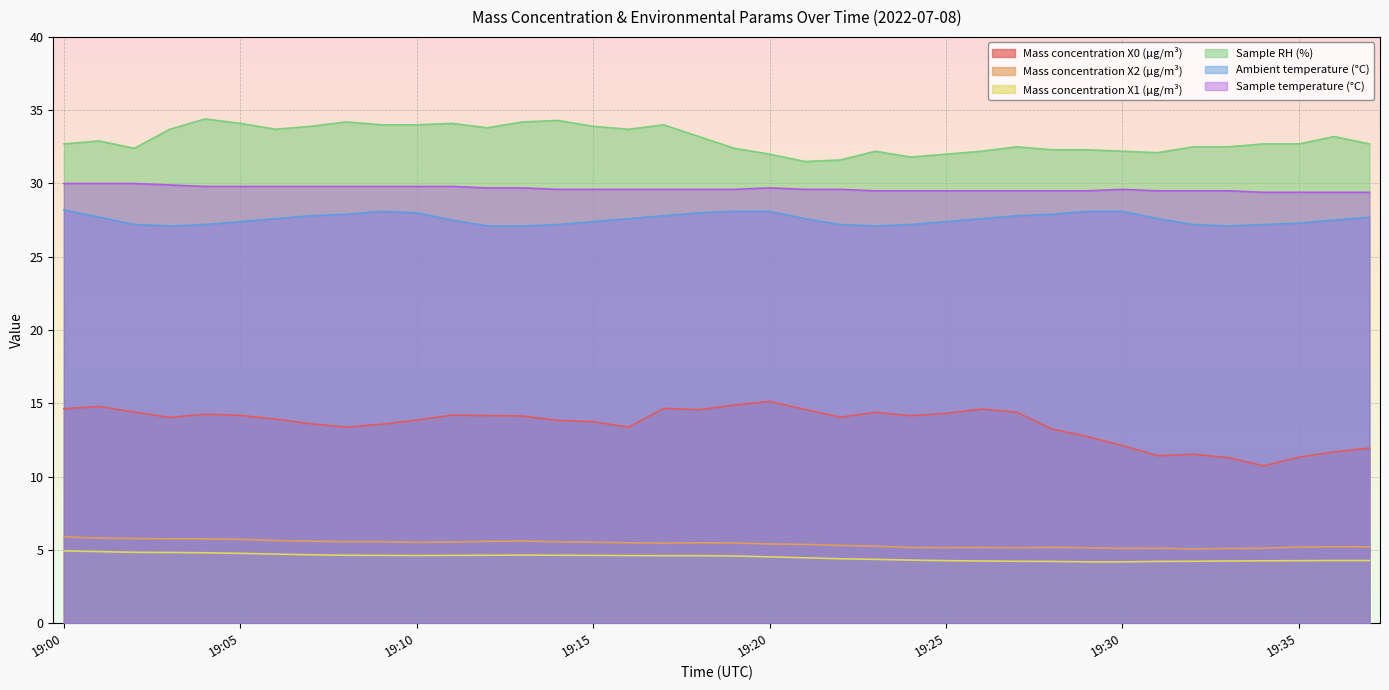

Reading left to right, what are all the values shown in this chart?

Mass concentration X0 (μg/m³): 14.6	14.8	14.4	14.0	14.3	14.2	13.9	13.6	13.4	13.6	13.9	14.2	14.2	14.1	13.8	13.8	13.4	14.7	14.6	14.9	15.1	14.6	14.1	14.4	14.2	14.3	14.6	14.4	13.3	12.7	12.1	11.4	11.5	11.3	10.7	11.3	11.7	11.9
Mass concentration X2 (μg/m³): 5.9	5.8	5.8	5.8	5.8	5.7	5.6	5.6	5.6	5.6	5.5	5.5	5.6	5.6	5.6	5.5	5.5	5.5	5.5	5.5	5.4	5.4	5.3	5.3	5.2	5.2	5.2	5.2	5.2	5.2	5.1	5.1	5.1	5.1	5.1	5.2	5.2	5.2
Mass concentration X1 (μg/m³): 4.9	4.9	4.8	4.8	4.8	4.8	4.7	4.7	4.6	4.6	4.6	4.6	4.6	4.7	4.6	4.6	4.6	4.6	4.6	4.6	4.5	4.5	4.4	4.4	4.3	4.3	4.2	4.2	4.2	4.2	4.2	4.2	4.2	4.2	4.3	4.3	4.3	4.3
Sample RH (%): 32.7	32.9	32.4	33.7	34.4	34.1	33.7	33.9	34.2	34.0	34.0	34.1	33.8	34.2	34.3	33.9	33.7	34.0	33.2	32.4	32.0	31.5	31.6	32.2	31.8	32.0	32.2	32.5	32.3	32.3	32.2	32.1	32.5	32.5	32.7	32.7	33.2	32.7
Ambient temperature (°C): 28.2	27.7	27.2	27.1	27.2	27.4	27.6	27.8	27.9	28.1	28.0	27.5	27.1	27.1	27.2	27.4	27.6	27.8	28.0	28.1	28.1	27.6	27.2	27.1	27.2	27.4	27.6	27.8	27.9	28.1	28.1	27.6	27.2	27.1	27.2	27.3	27.5	27.7
Sample temperature (°C): 30.0	30.0	30.0	29.9	29.8	29.8	29.8	29.8	29.8	29.8	29.8	29.8	29.7	29.7	29.6	29.6	29.6	29.6	29.6	29.6	29.7	29.6	29.6	29.5	29.5	29.5	29.5	29.5	29.5	29.5	29.6	29.5	29.5	29.5	29.4	29.4	29.4	29.4